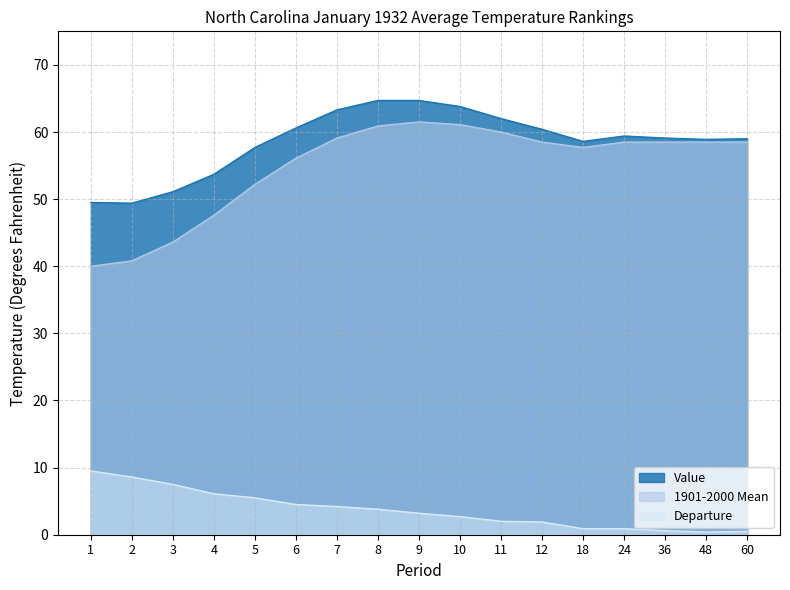

Reading right to left, what are all the values shown in this chart?

Value: 60=59.0	48=58.9	36=59.1	24=59.4	18=58.6	12=60.4	11=62.0	10=63.8	9=64.7	8=64.7	7=63.3	6=60.6	5=57.7	4=53.7	3=51.1	2=49.4	1=49.5
1901-2000 Mean: 60=58.5	48=58.5	36=58.5	24=58.5	18=57.7	12=58.5	11=60.0	10=61.1	9=61.5	8=60.9	7=59.1	6=56.1	5=52.2	4=47.6	3=43.6	2=40.8	1=40.0
Departure: 60=0.5	48=0.4	36=0.6	24=0.9	18=0.9	12=1.9	11=2.0	10=2.7	9=3.2	8=3.8	7=4.2	6=4.5	5=5.5	4=6.1	3=7.5	2=8.6	1=9.5